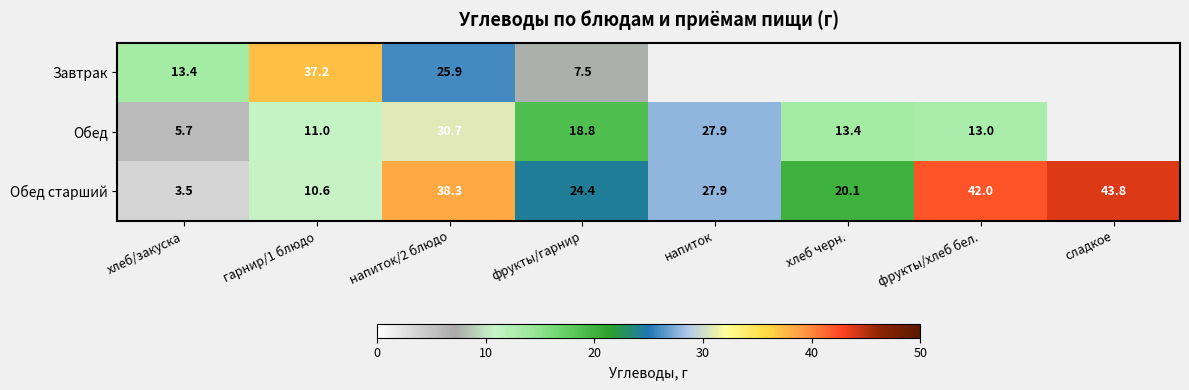

True or false: Завтрак has a value of 25.9 at напиток/2 блюдо.

True